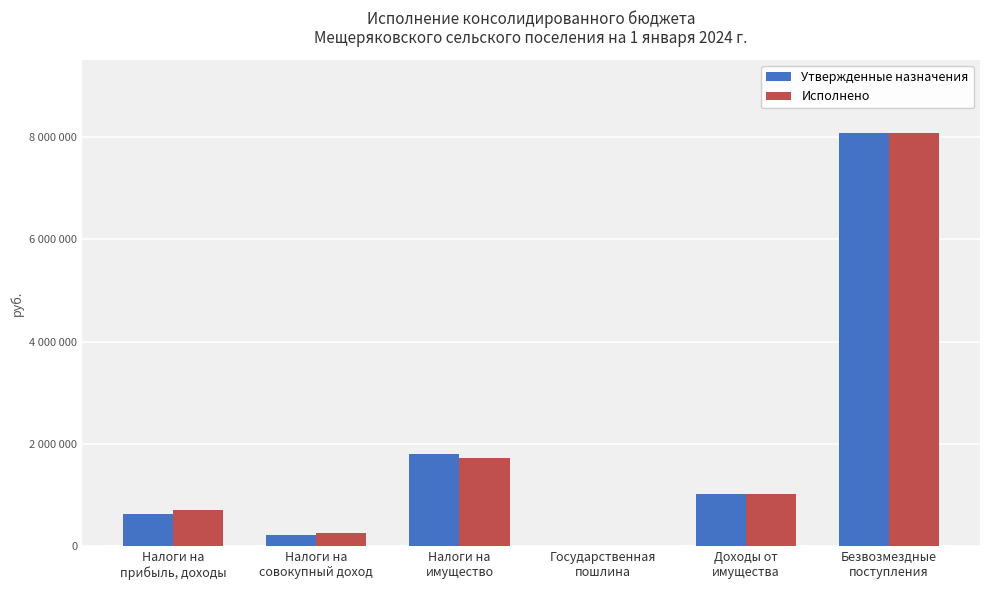

Which series has the largest total across all categories?

Исполнено